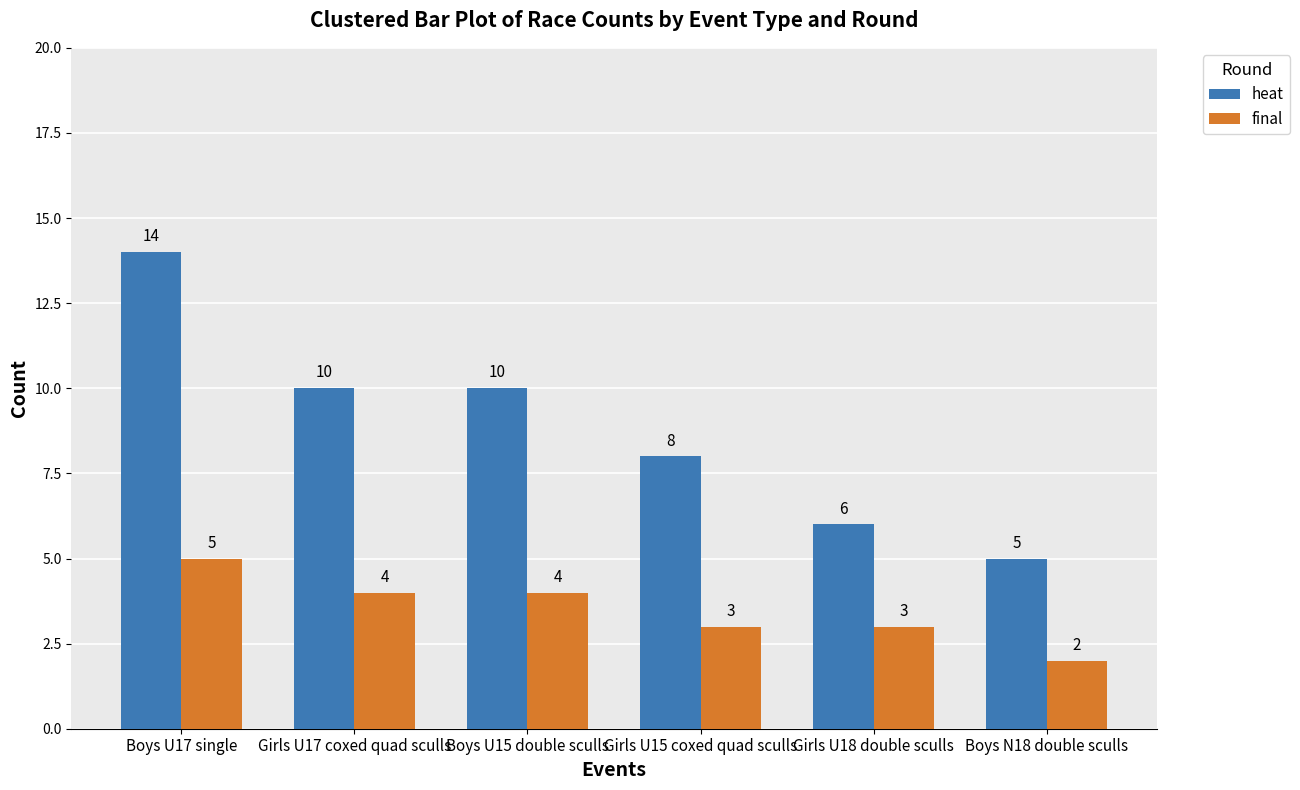

Which category has the lowest value across all series?

Boys N18 double sculls